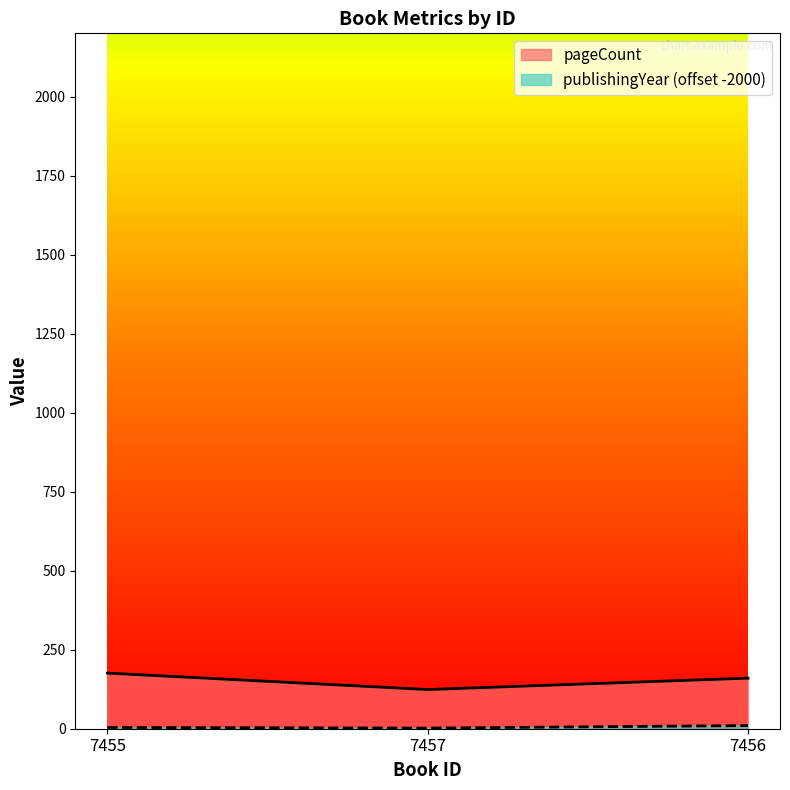

The pageCount series shows 176 at 7455. True or false?

True